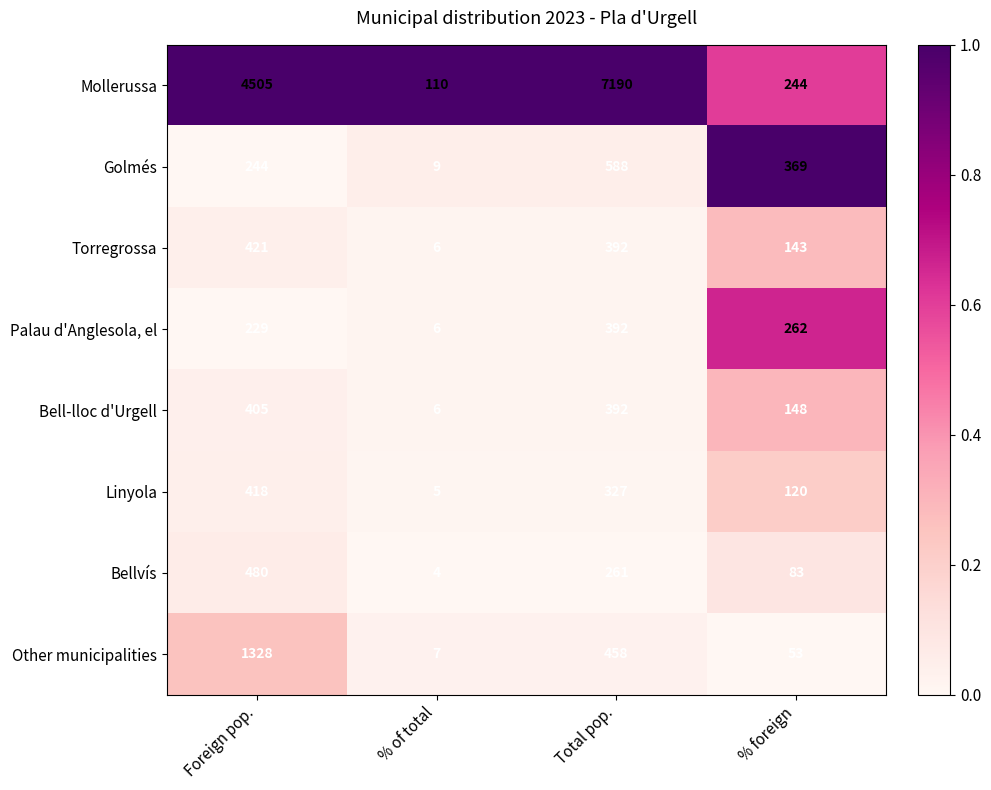

Which series has the largest total across all categories?

Mollerussa